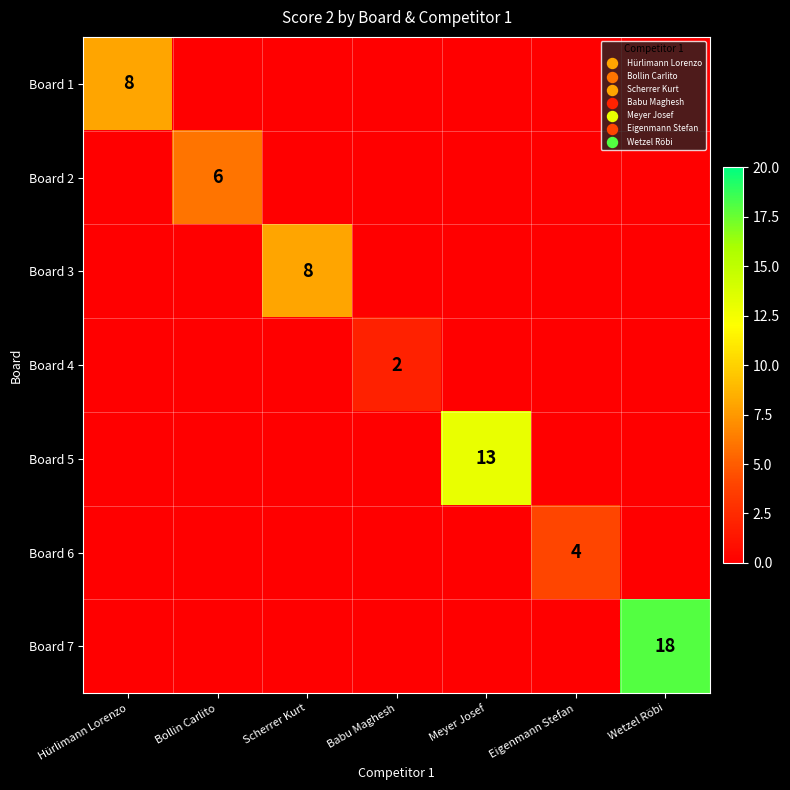

Which series has the widest spread of values?

Board 7